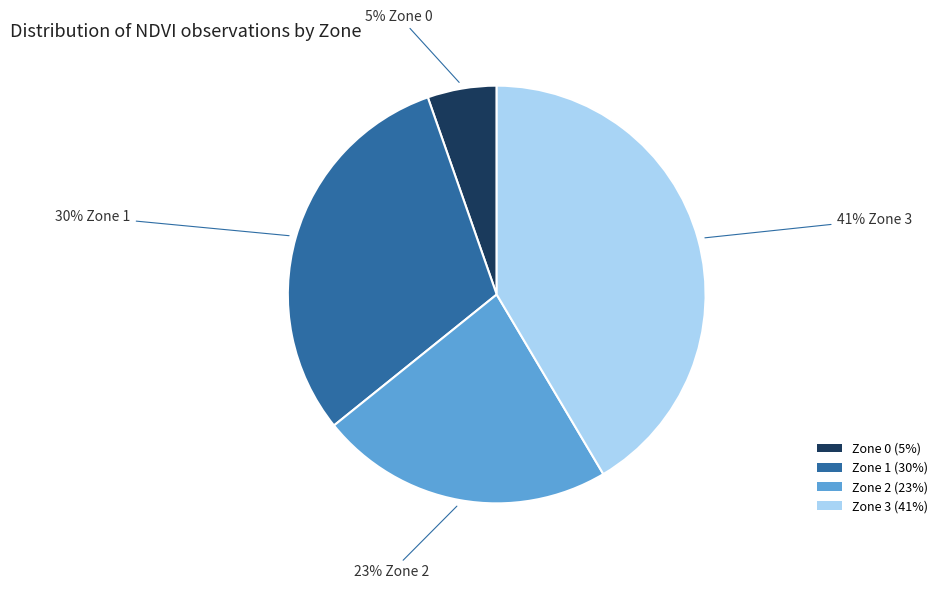

To the nearest percent, what percentage of the pie is Zone 0?

5%